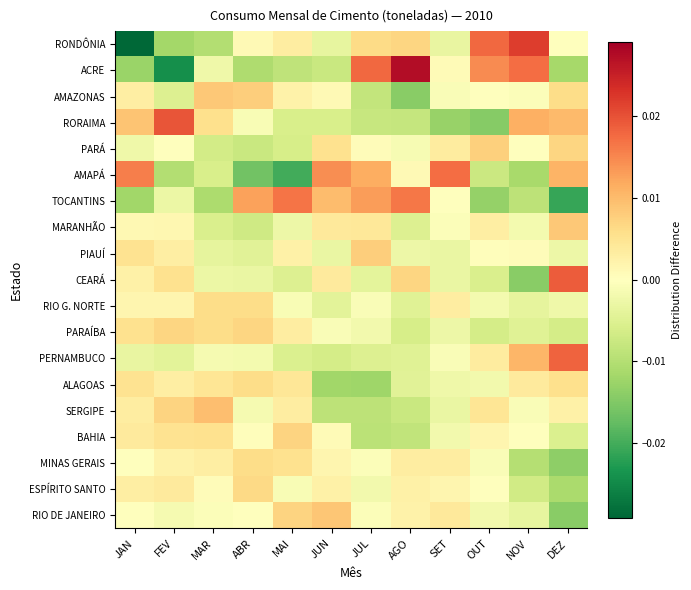

Between MAR and DEZ, which is larger?

DEZ